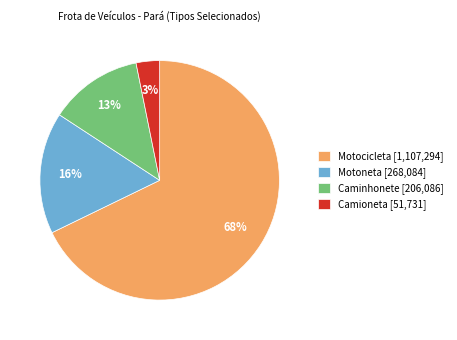

How many slices are in this pie chart?

4